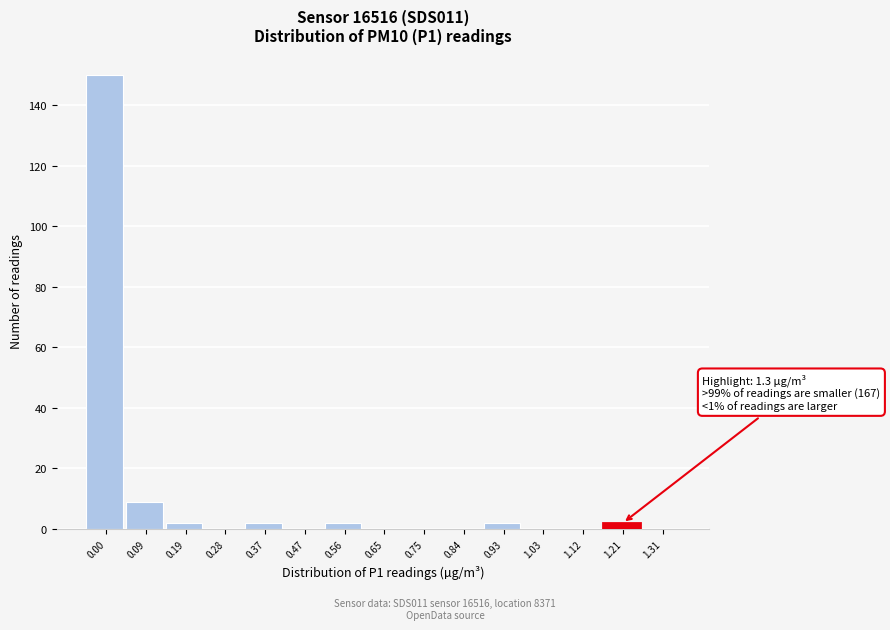

Reading left to right, extract all data points from this chart.

0.00=150	0.09=9	0.19=2	0.28=0	0.37=2	0.47=0	0.56=2	0.65=0	0.75=0	0.84=0	0.93=2	1.03=0	1.12=0	1.21=2	1.31=0